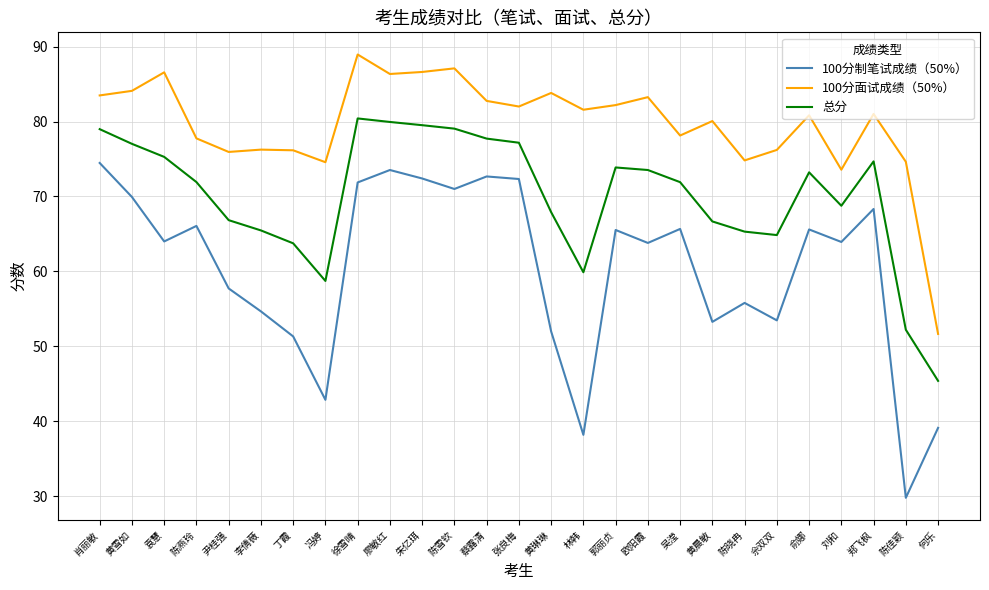

What position from the left is 黄雪如?

2